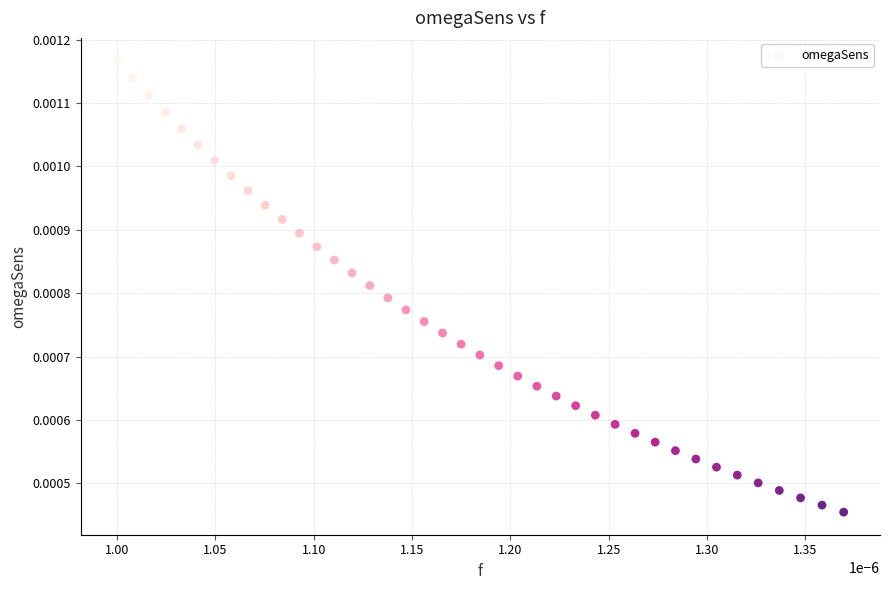

How many data points are displayed?

40